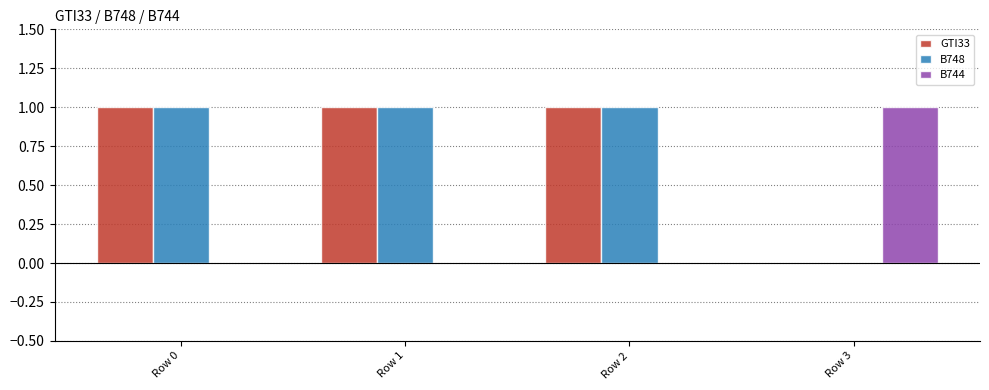

What is the sum of all GTI33 values?

3